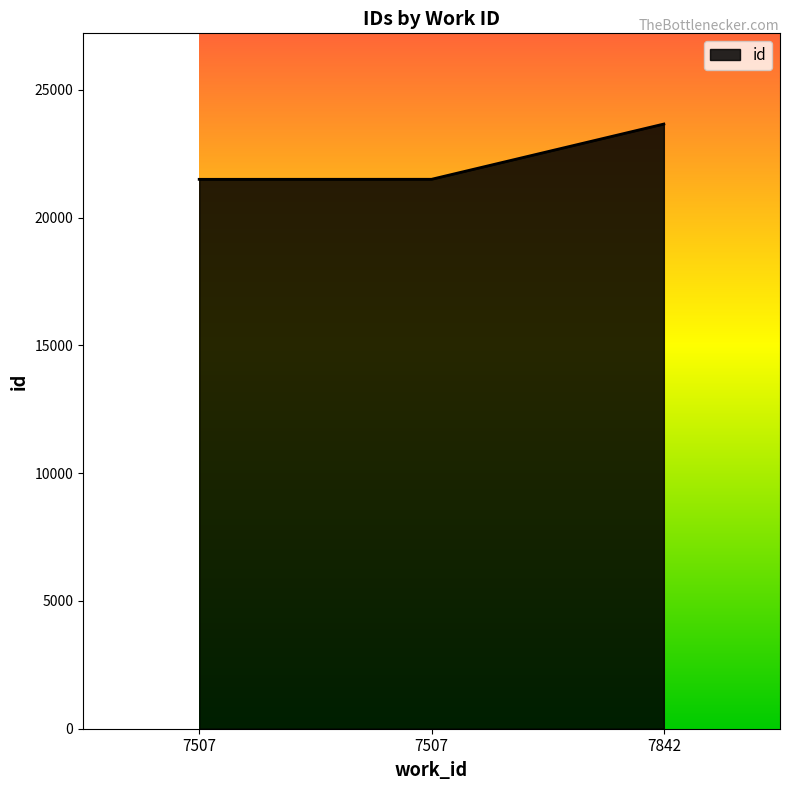

What is the minimum value shown in the chart?

21498